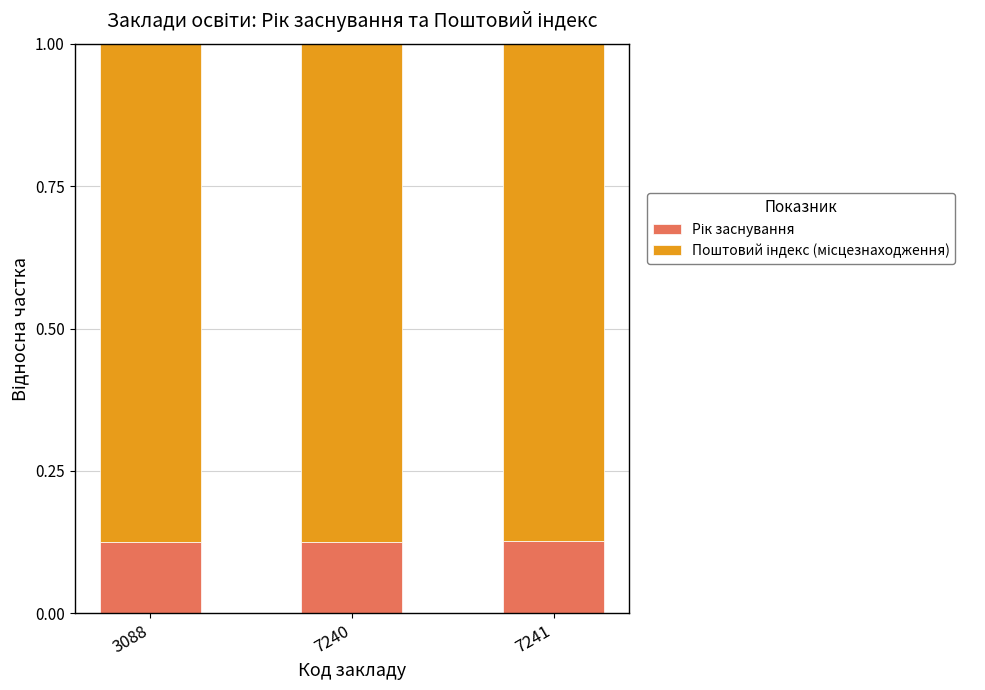

What is the total value across all series at 3088?

1.0